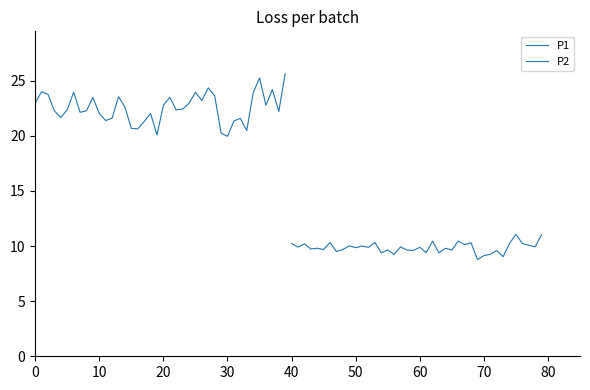

What are all the series names shown in the legend?

P1, P2